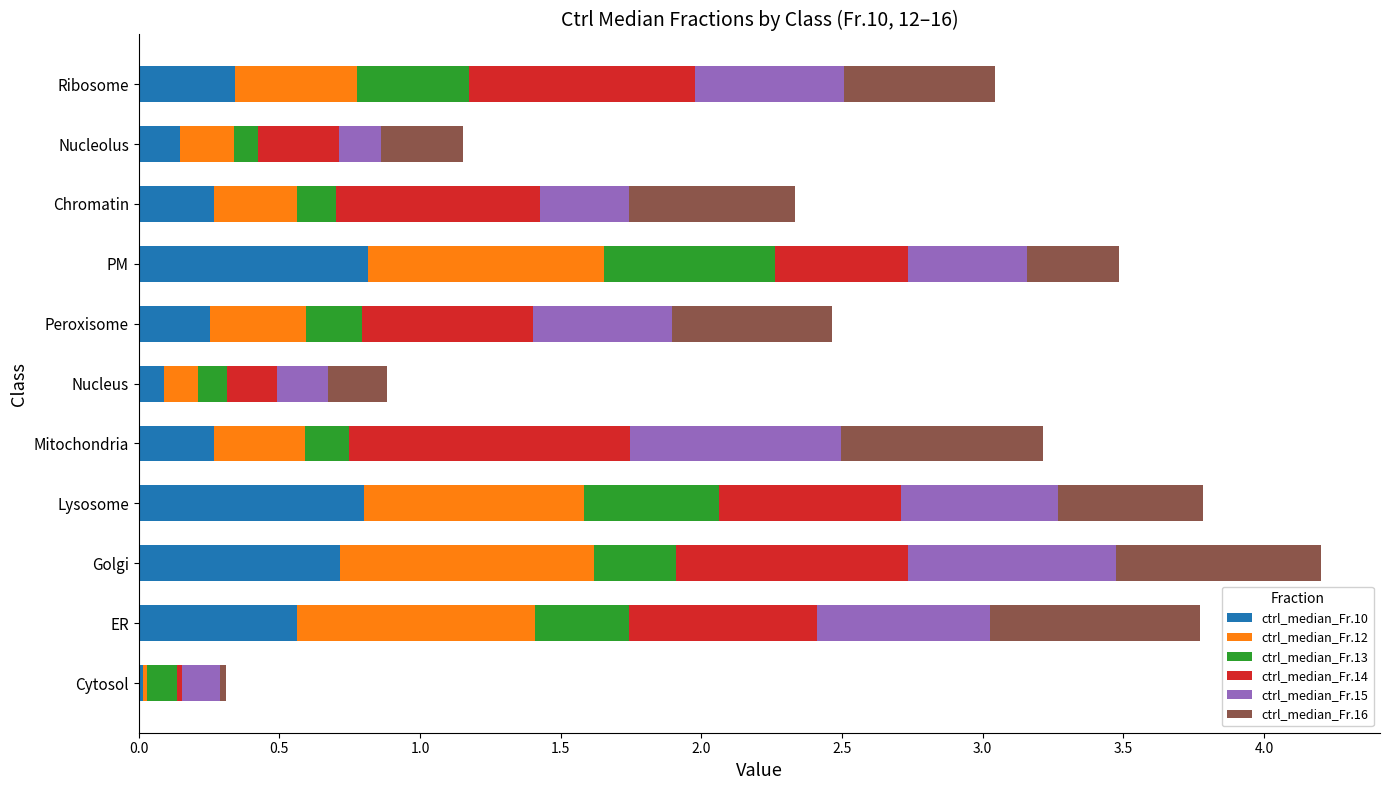

True or false: ctrl_median_Fr.10 has a value of 1.2 at PM.

False